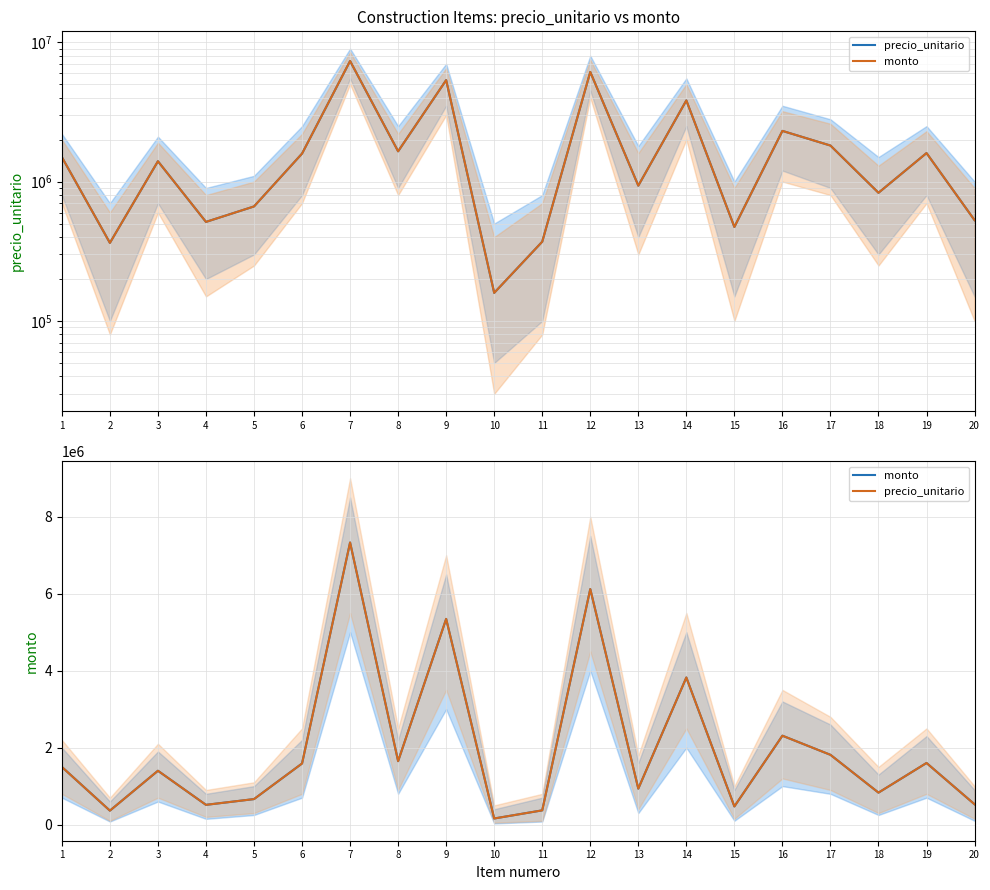

True or false: precio_unitario has a value of 168044 at 5.

False